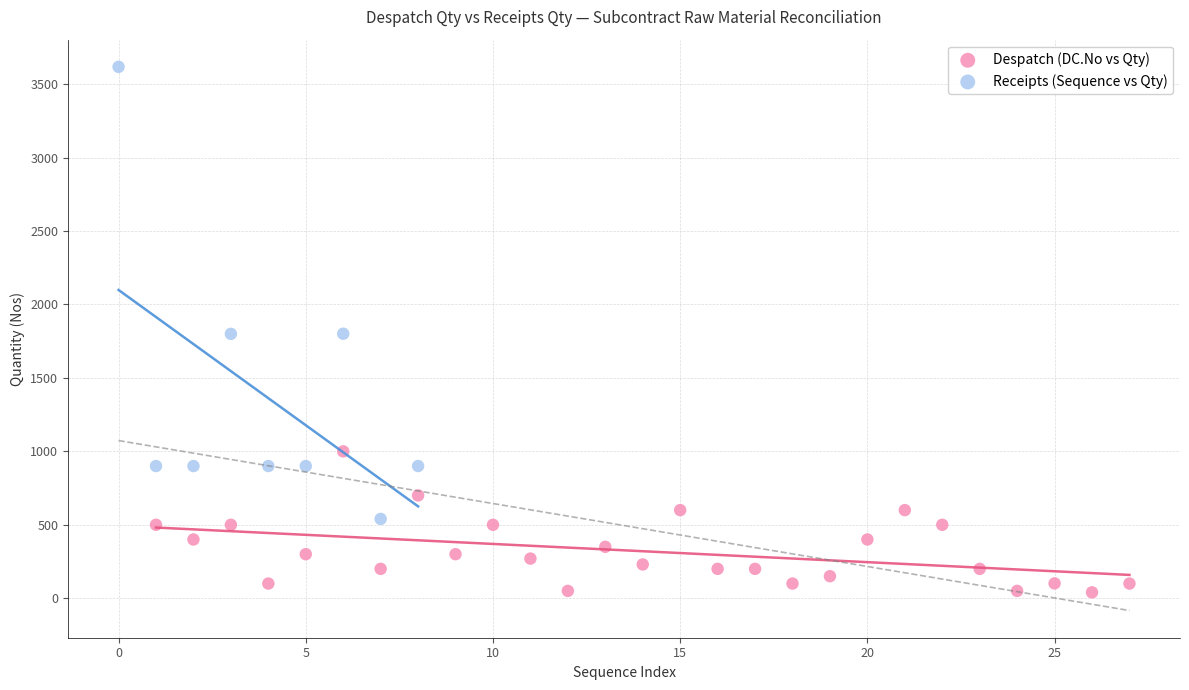

Which series reaches the minimum Y coordinate?

Despatch (DC.No vs Qty)